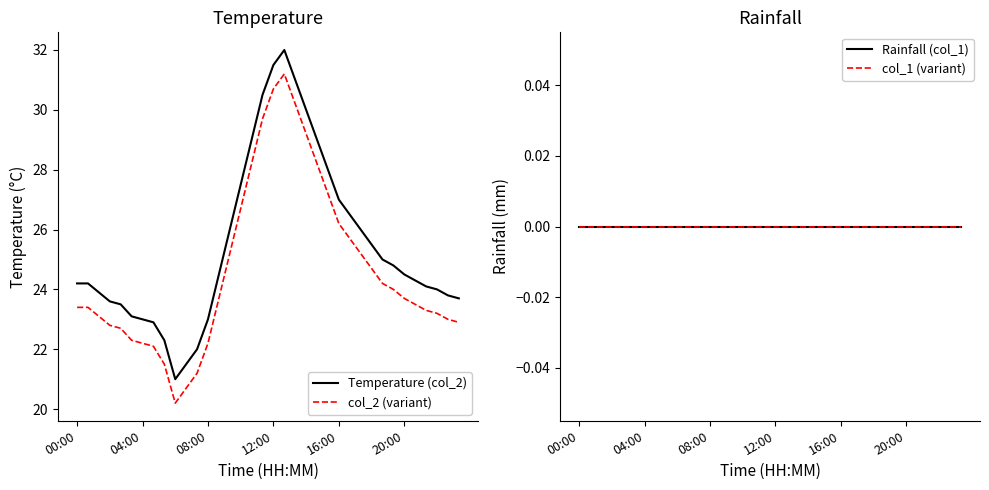

At 35, list the series in order from smallest to largest.

Rainfall (col_1), col_1 (variant), col_2 (variant), Temperature (col_2)